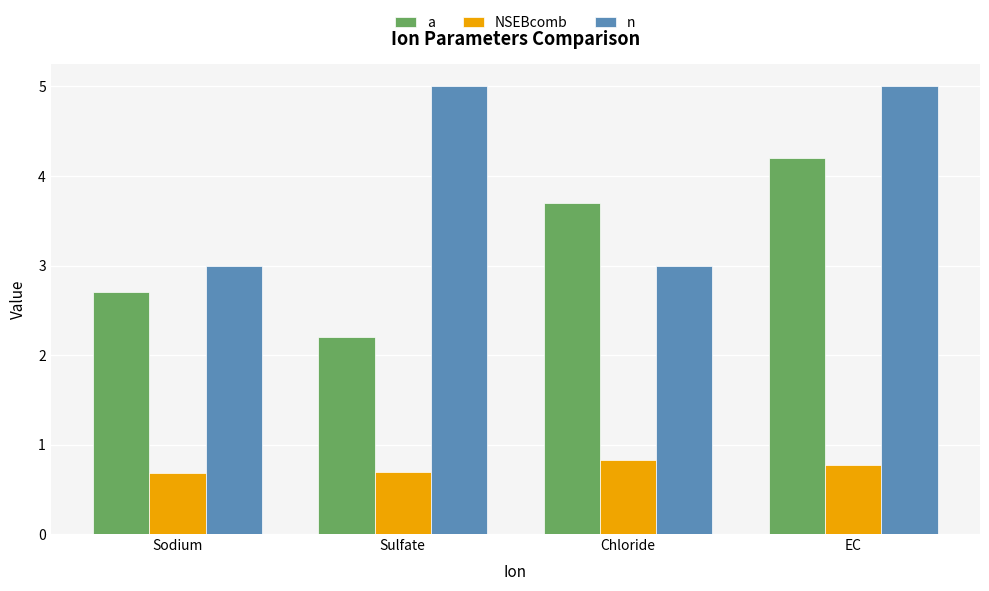

What is the sum of the NSEBcomb values at Chloride and EC?

1.6